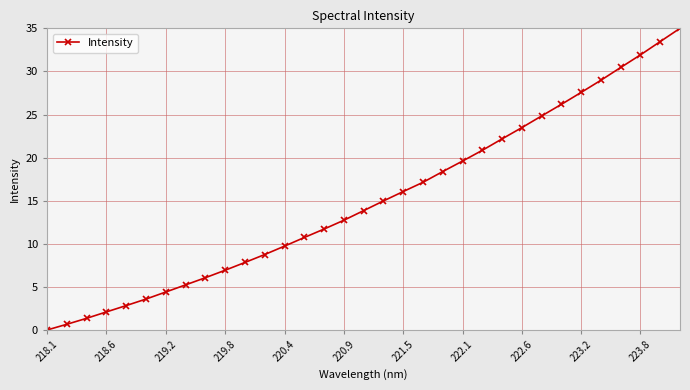

What is the maximum value shown in the chart?

35.0